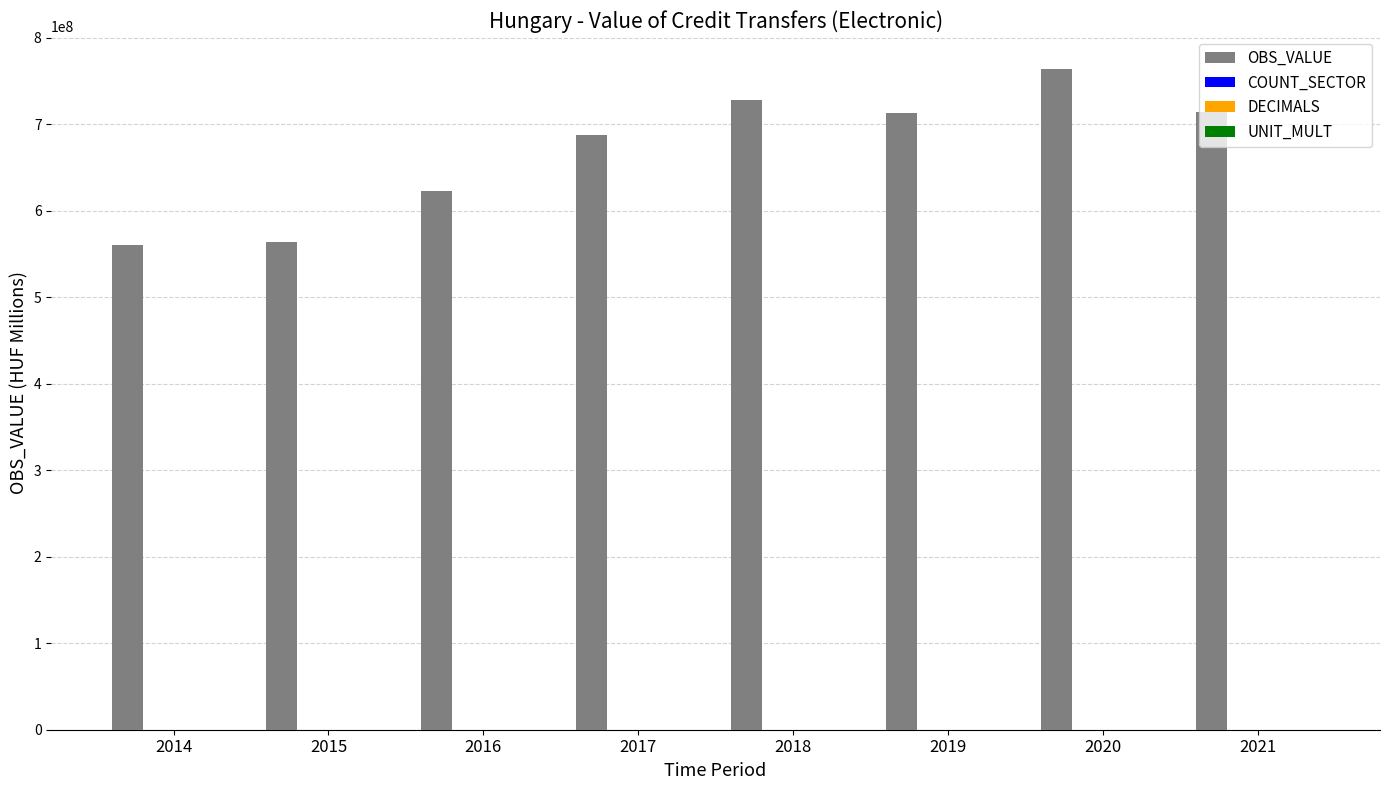

What is the value of the UNIT_MULT bar at the 1st from the left?

6.0